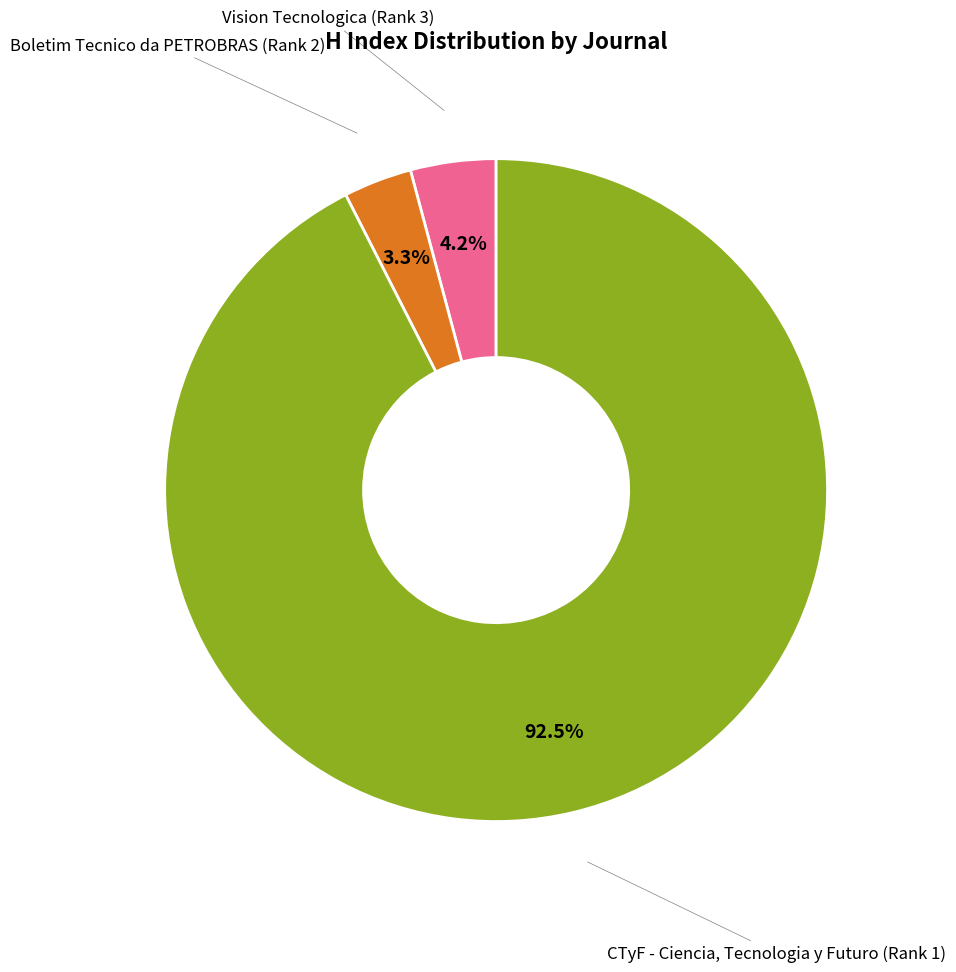

Is there a majority slice in this chart?

Yes